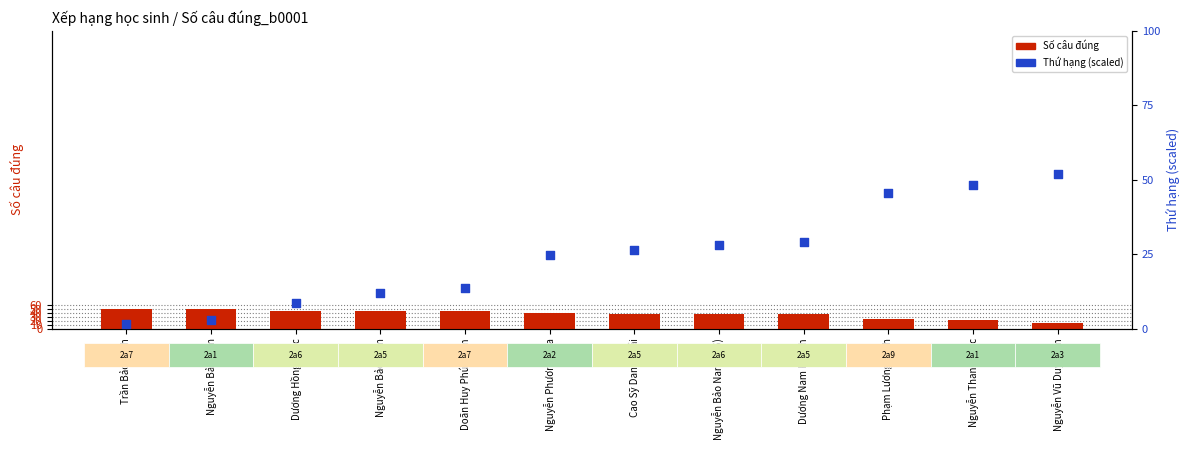

What is the total value across all series at Phạm Lương Minh?

69.5